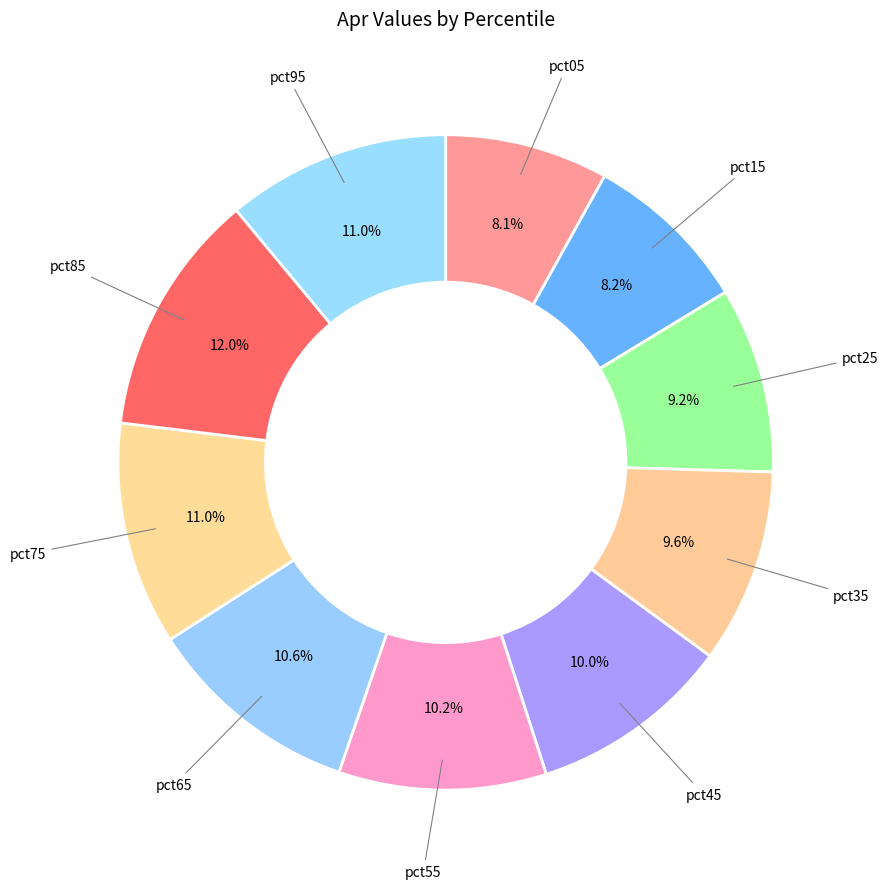

What is the smallest slice in the pie chart?

pct05